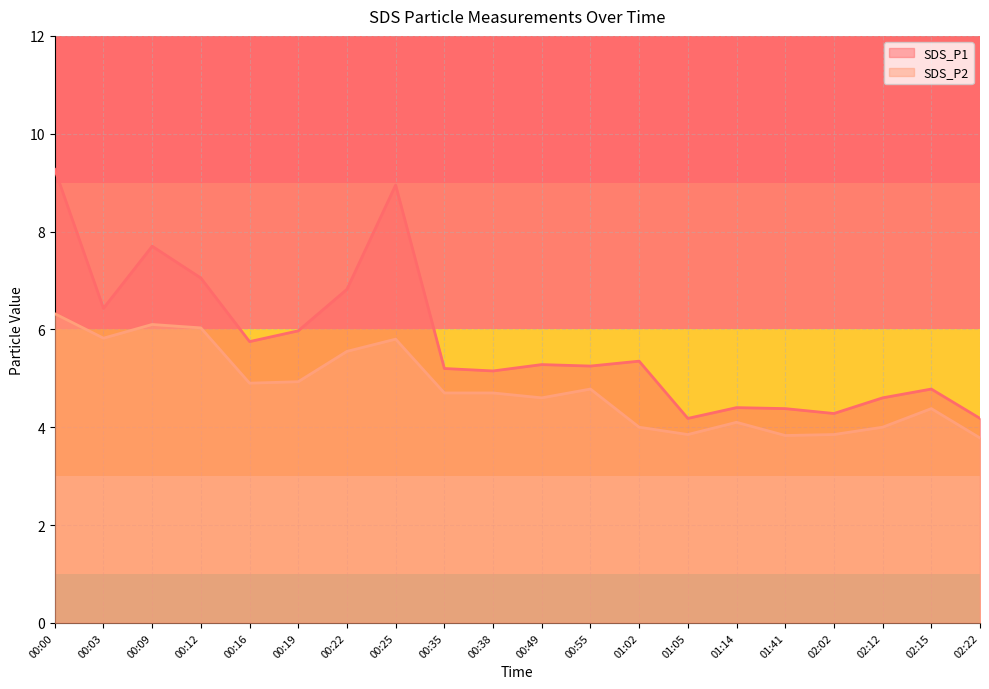

What is the highest value of the SDS_P1 series?

9.3